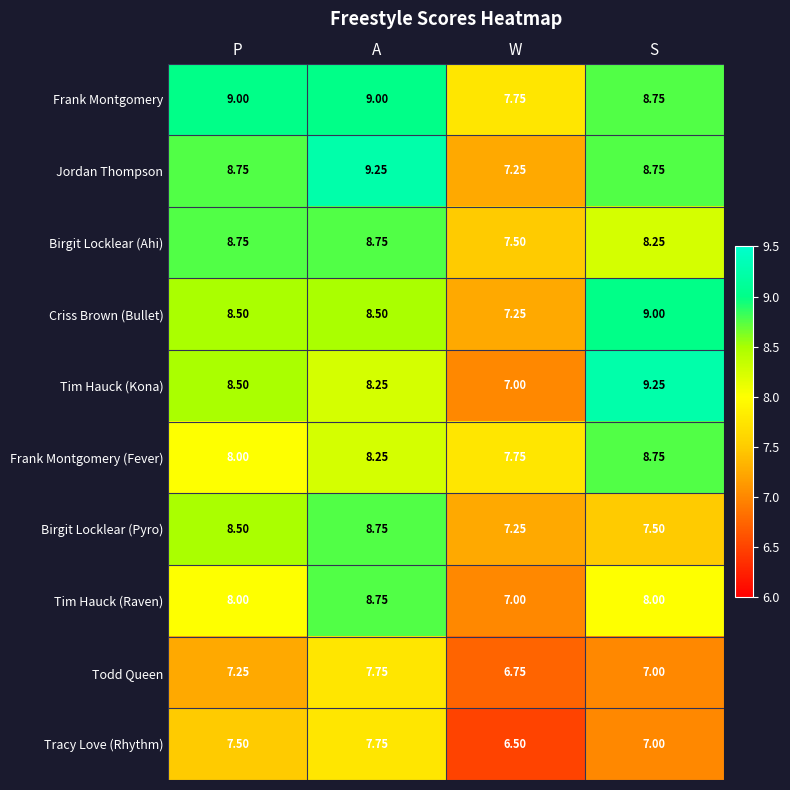

Which category has the lowest value in the Tracy Love (Rhythm) series?

W